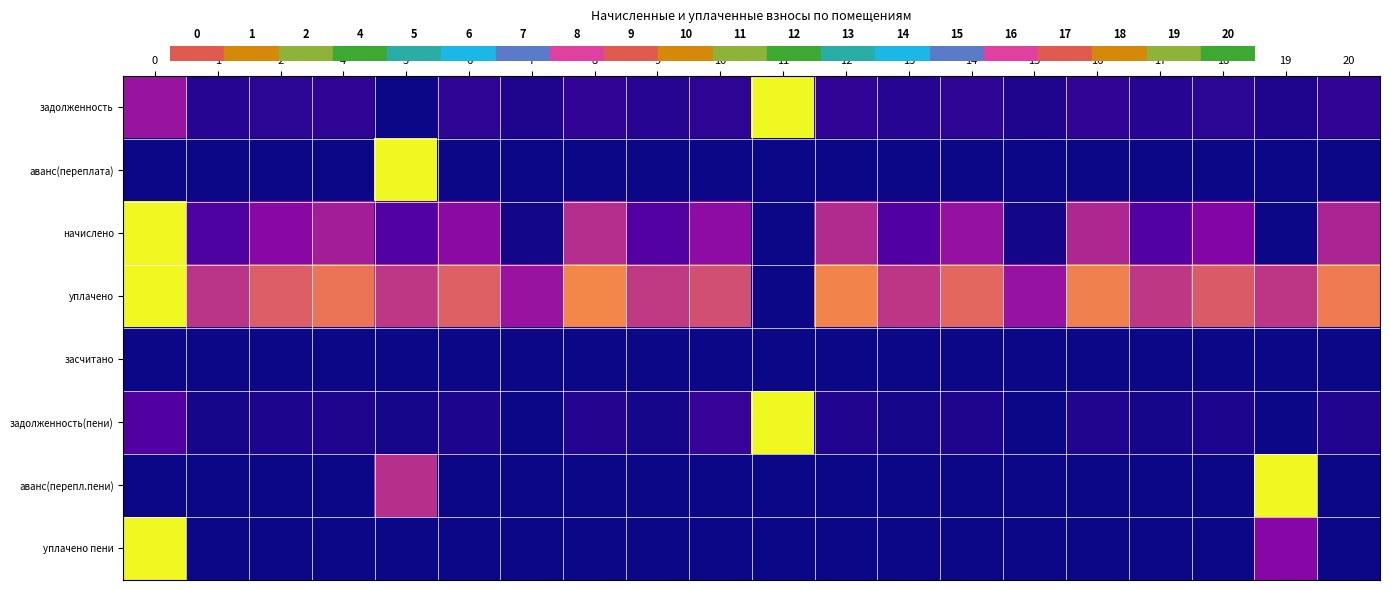

What is the spread (max minus min) of values at 17?

0.4